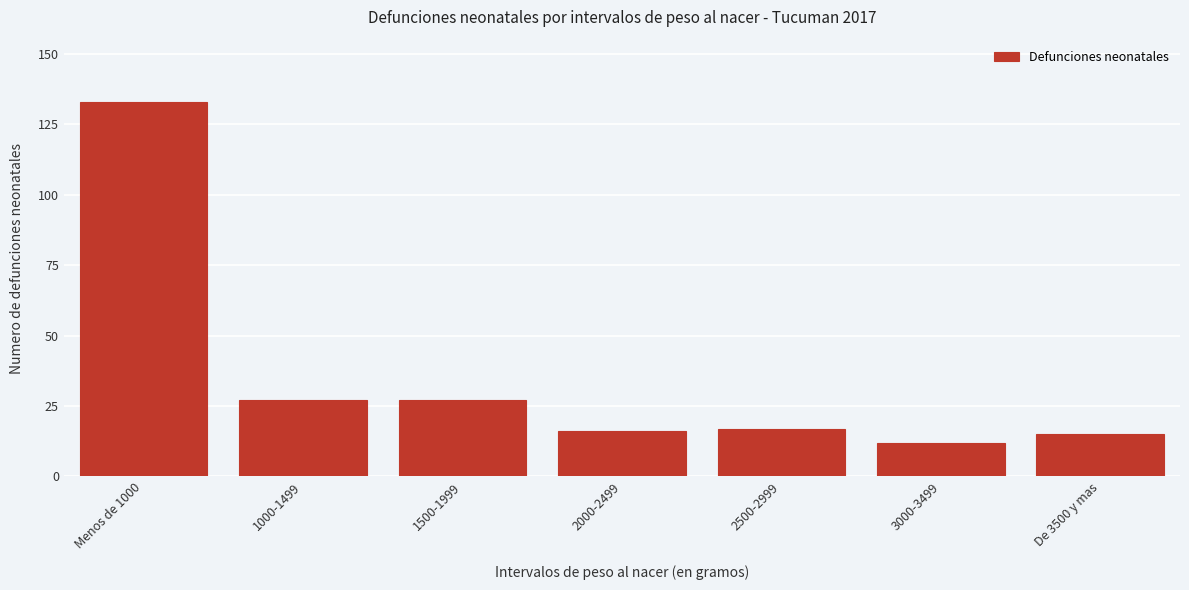

Reading left to right, transcribe all the data shown in this chart.

133	27	27	16	17	12	15